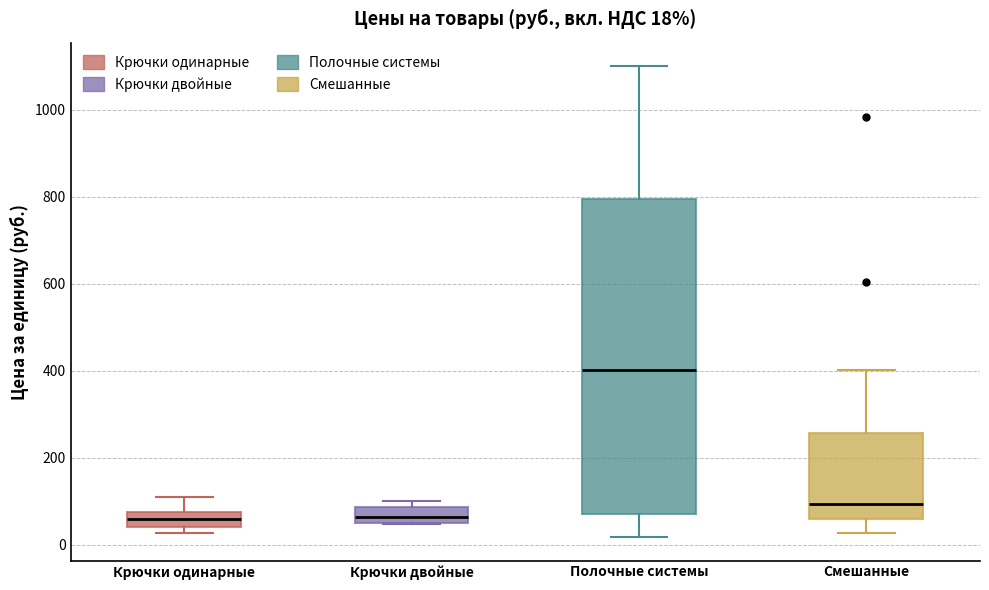

Which box is the tallest, from its lower edge to its upper edge?

Полочные системы